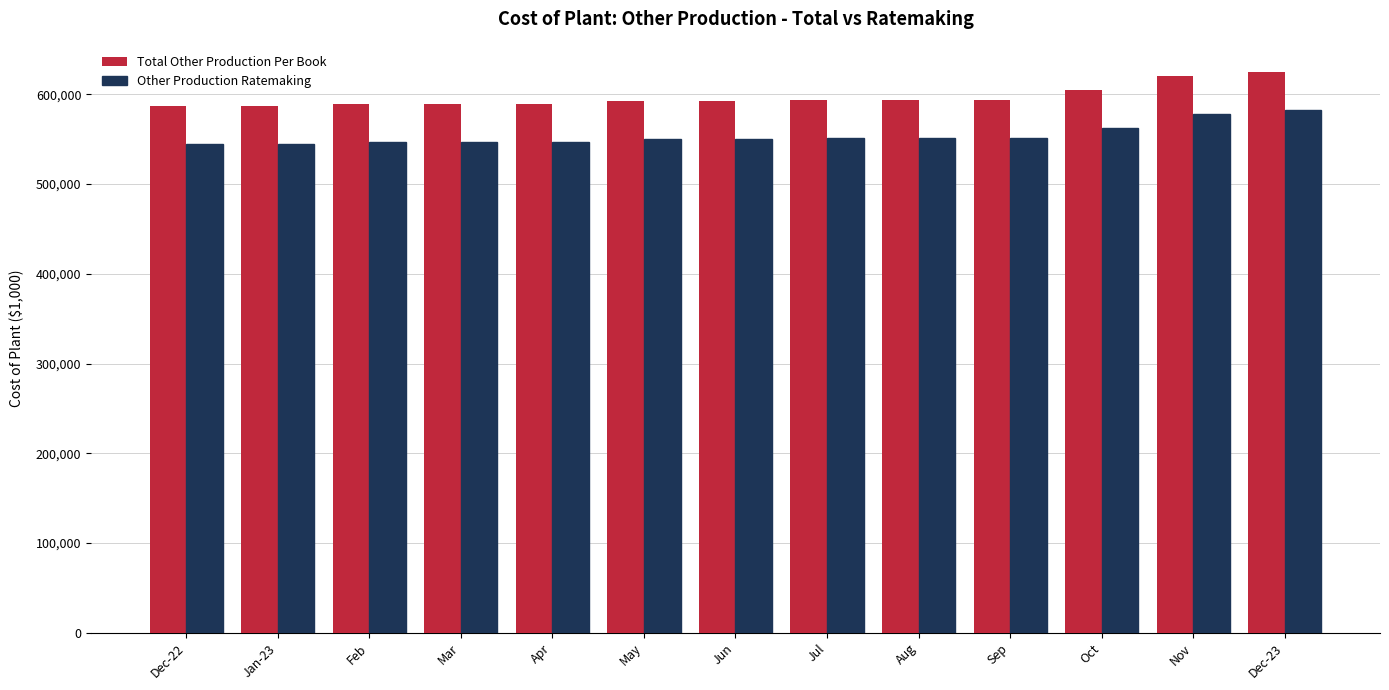

Does the chart contain stacked bars?

No